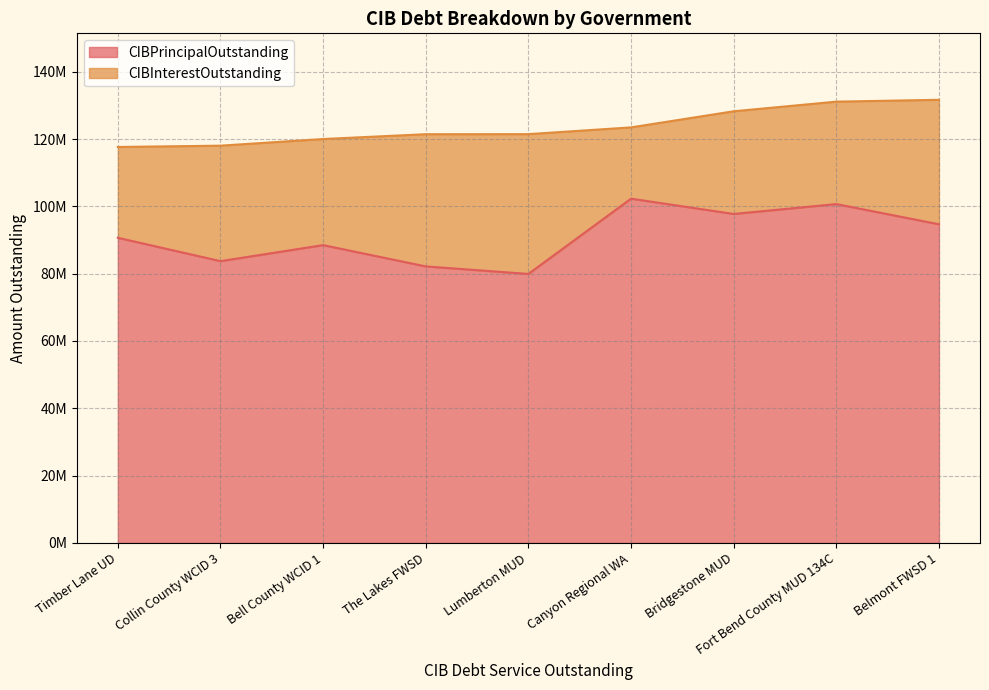

What is the difference between the maximum and second lowest values in the CIBPrincipalOutstanding series?

20130000.0